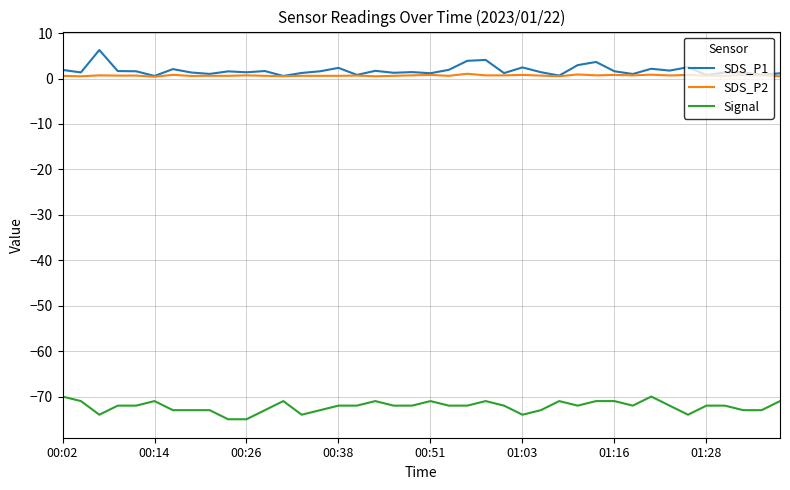

True or false: SDS_P2 and Signal intersect in this chart.

False